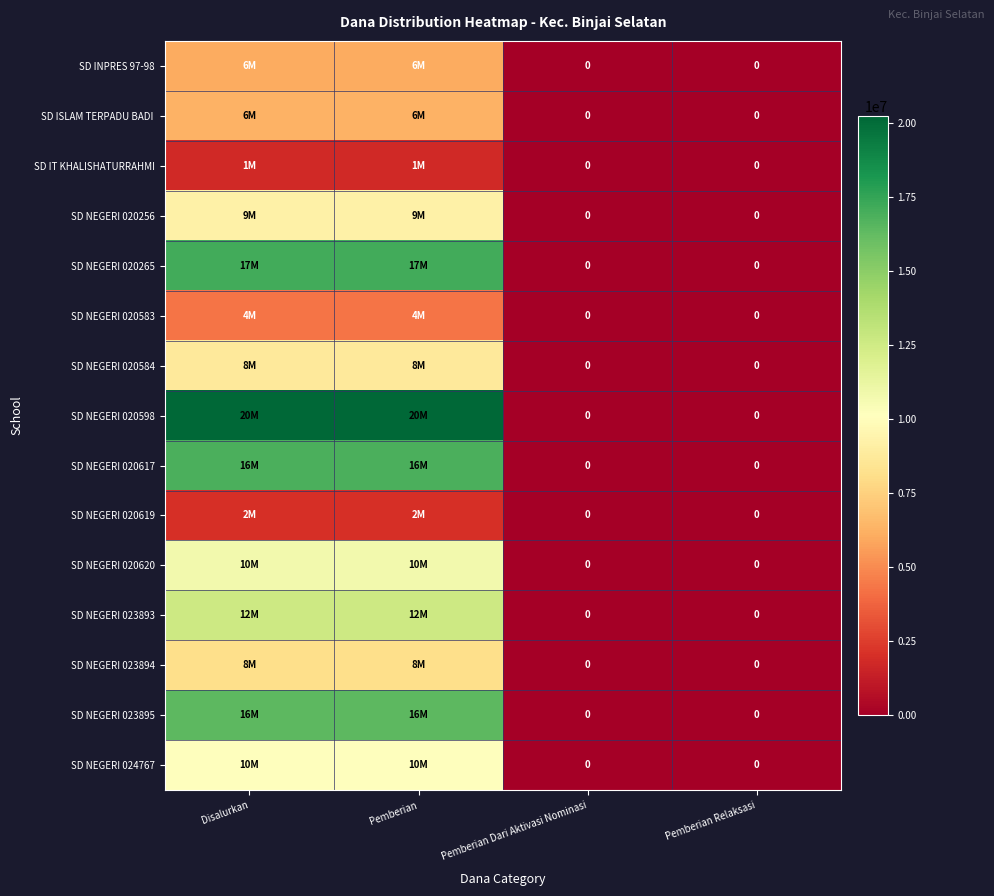

What is the sum of the SD NEGERI 020598 values at Pemberian and Pemberian Relaksasi?

20250000